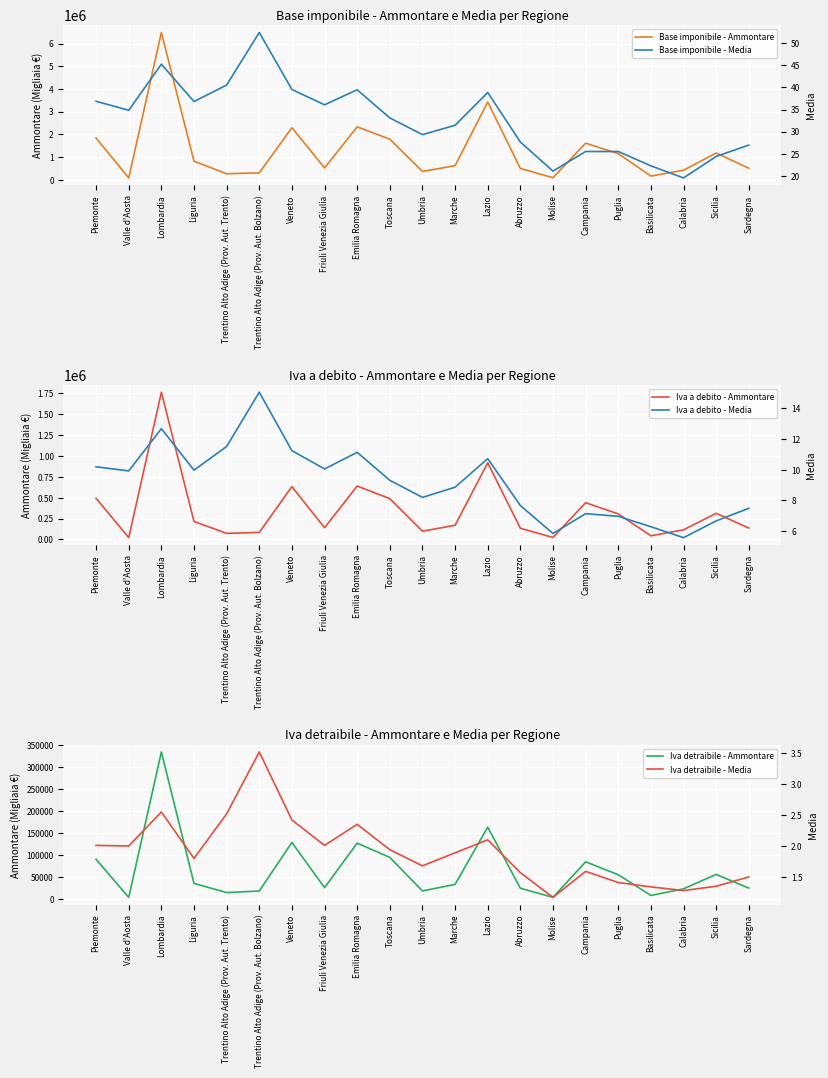

True or false: Base imponibile - Media has a value of 28.6 at Molise.

False